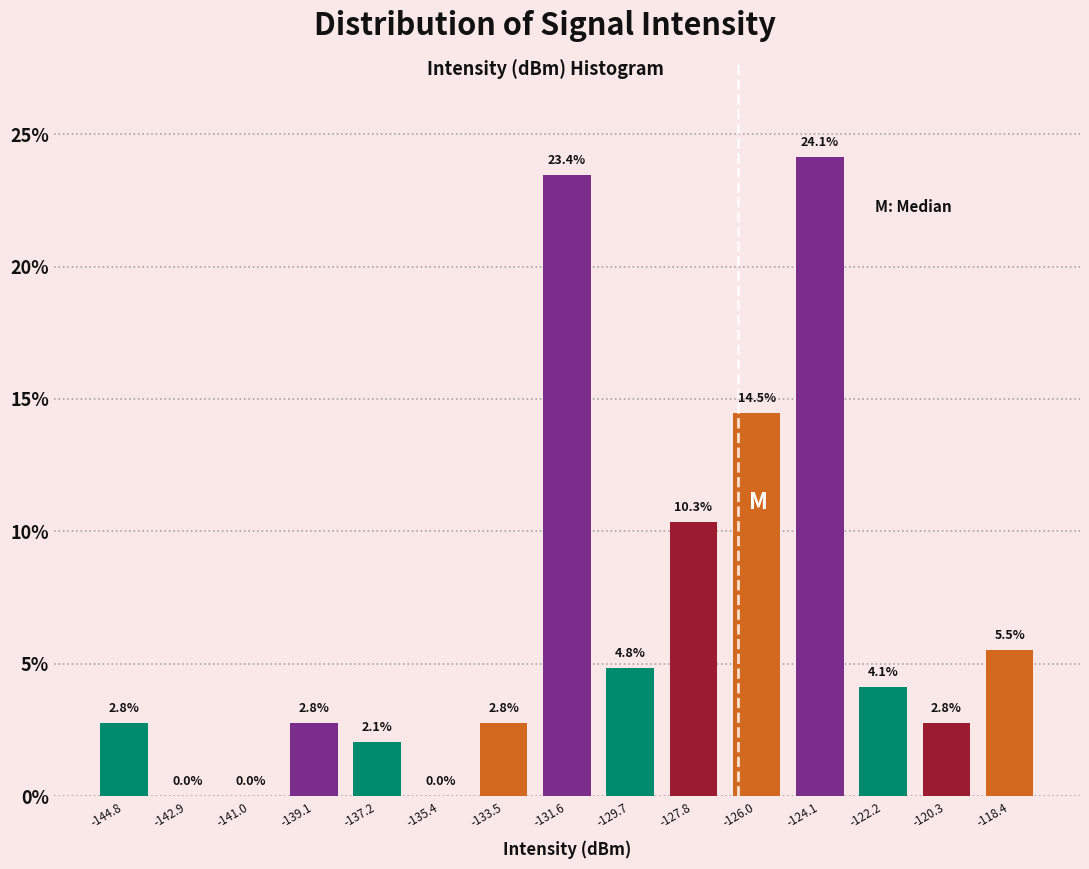

Reading left to right, list every bar in this chart as the range it spans on the x-axis followed by its height. The bar edges are not printed on the chart, so give them approximately, as read against the axis.

-145.8 to -143.8: 2.8
-143.8 to -142.0: 0.0
-142.0 to -140.0: 0.0
-140.0 to -138.2: 2.8
-138.2 to -136.4: 2.1
-136.4 to -134.4: 0.0
-134.4 to -132.6: 2.8
-132.6 to -130.6: 23.4
-130.6 to -128.8: 4.8
-128.8 to -127.0: 10.3
-127.0 to -125.0: 14.5
-125.0 to -123.2: 24.1
-123.2 to -121.2: 4.1
-121.2 to -119.4: 2.8
-119.4 to -117.6: 5.5